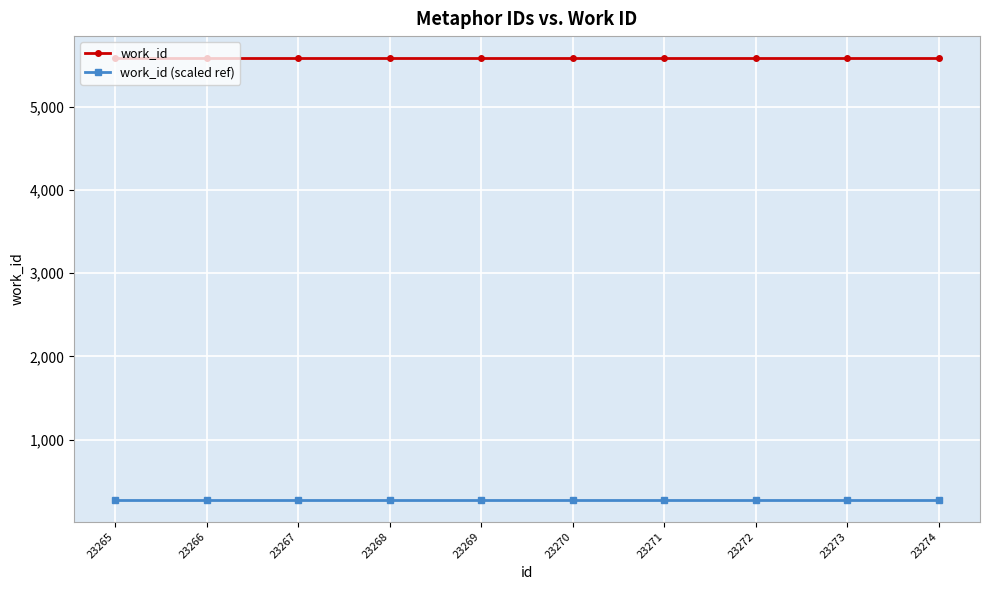

How many lines are shown in the chart?

2